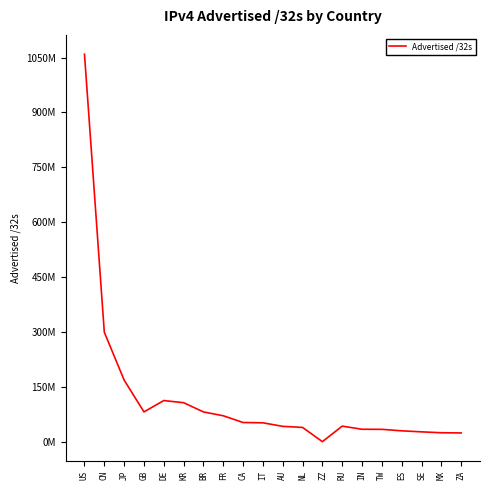

Does the chart have visible grid lines?

No